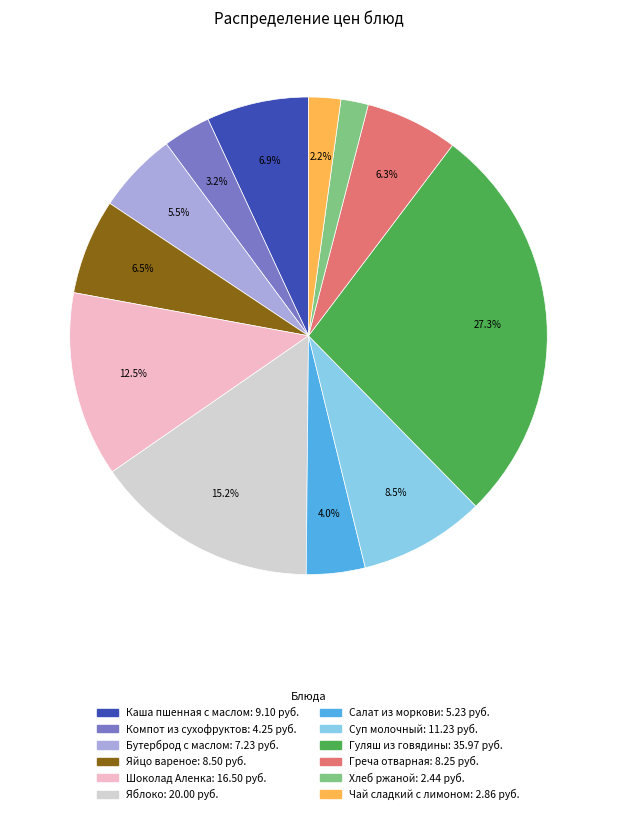

What percentage is the Хлеб ржаной slice, to the nearest percent?

2%